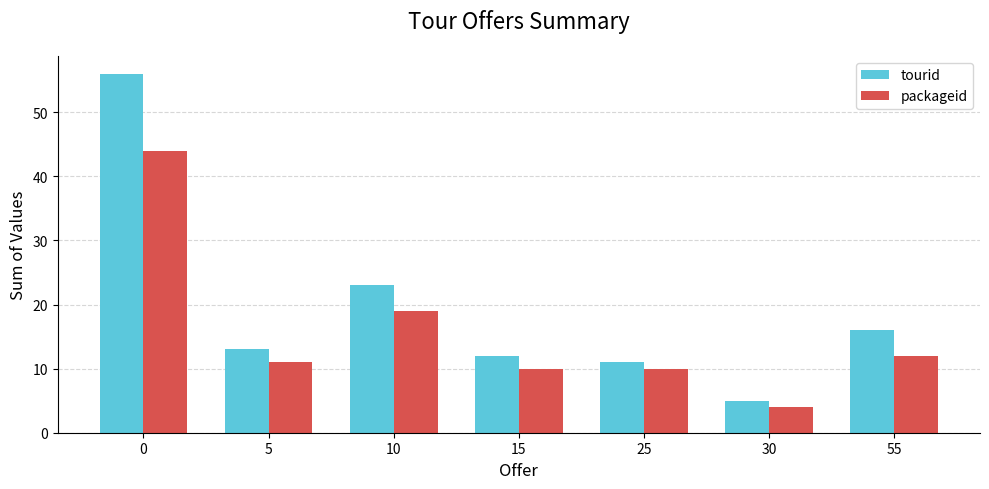

Which category has the lowest value across all series?

30